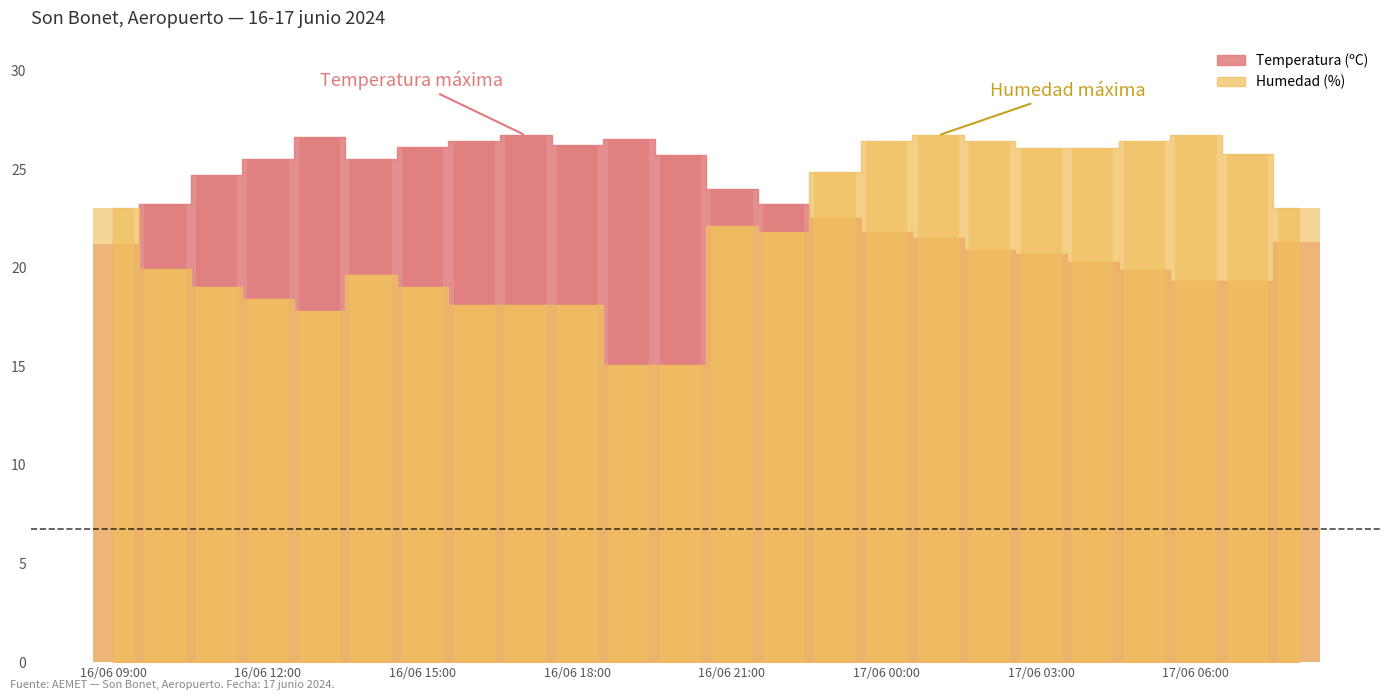

Is it true that Humedad (%) equals 6.2 at 17/06 03:00?

False